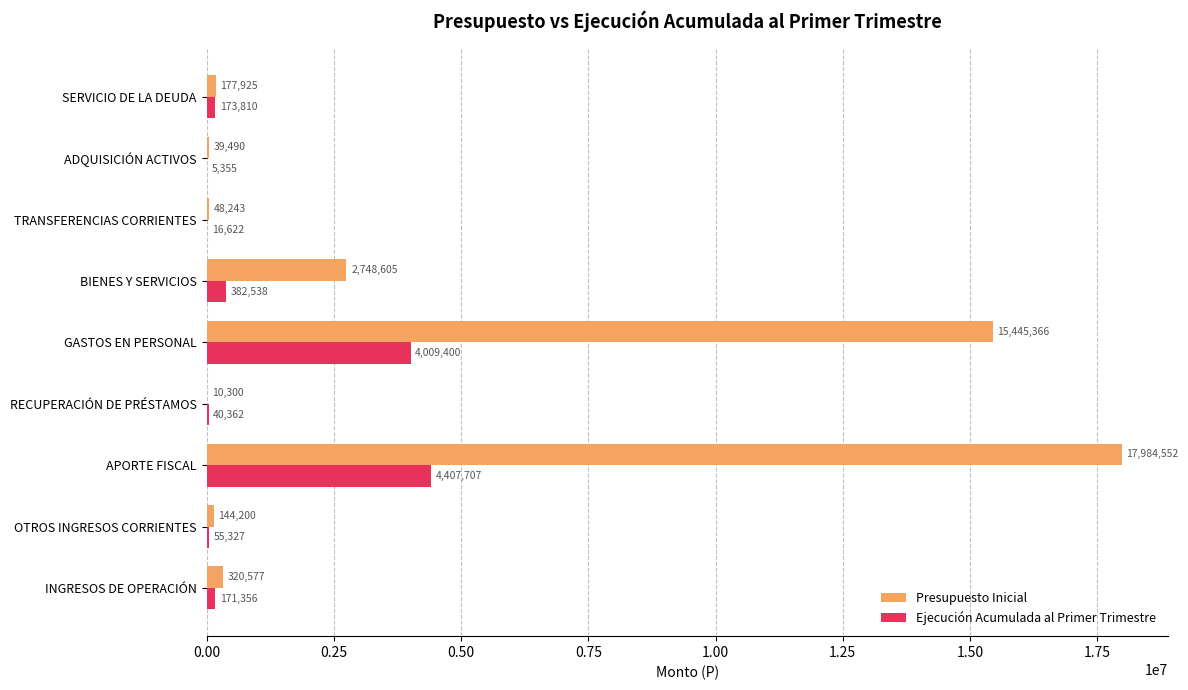

Is it true that Presupuesto Inicial equals 177925 at SERVICIO DE LA DEUDA?

True